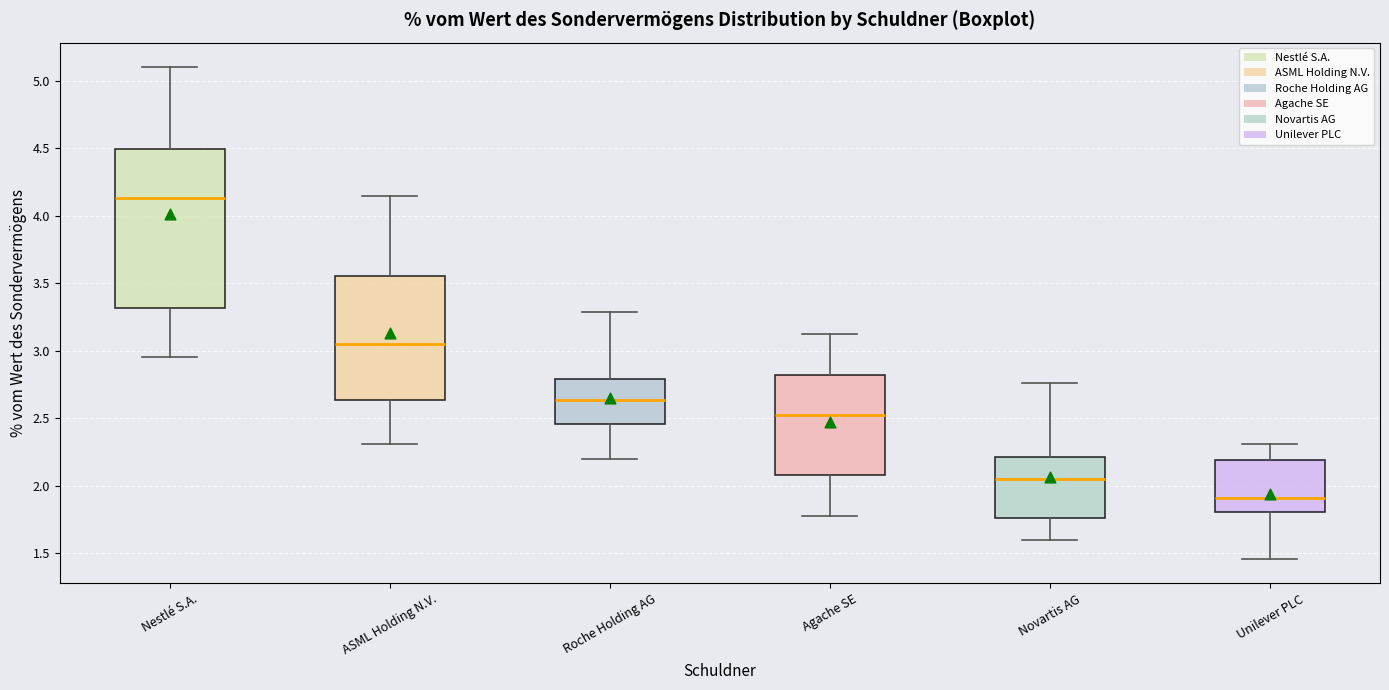

Where does the upper whisker of the box for Agache SE end on the y-axis? The values are not printed on the chart, so give them approximately, as read against the axis.

3.15